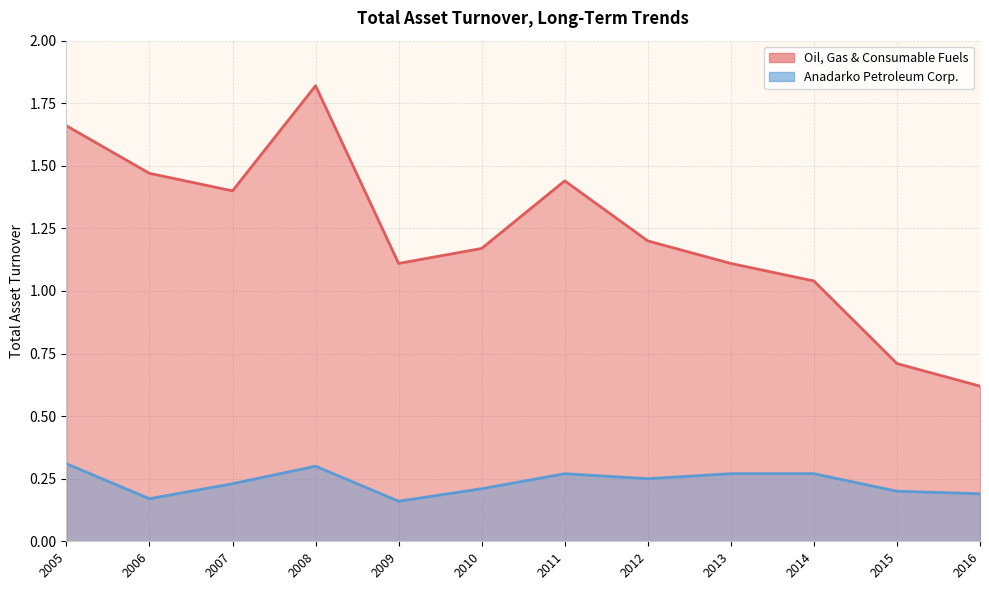

Between 2011 and 2015, which is larger?

2011